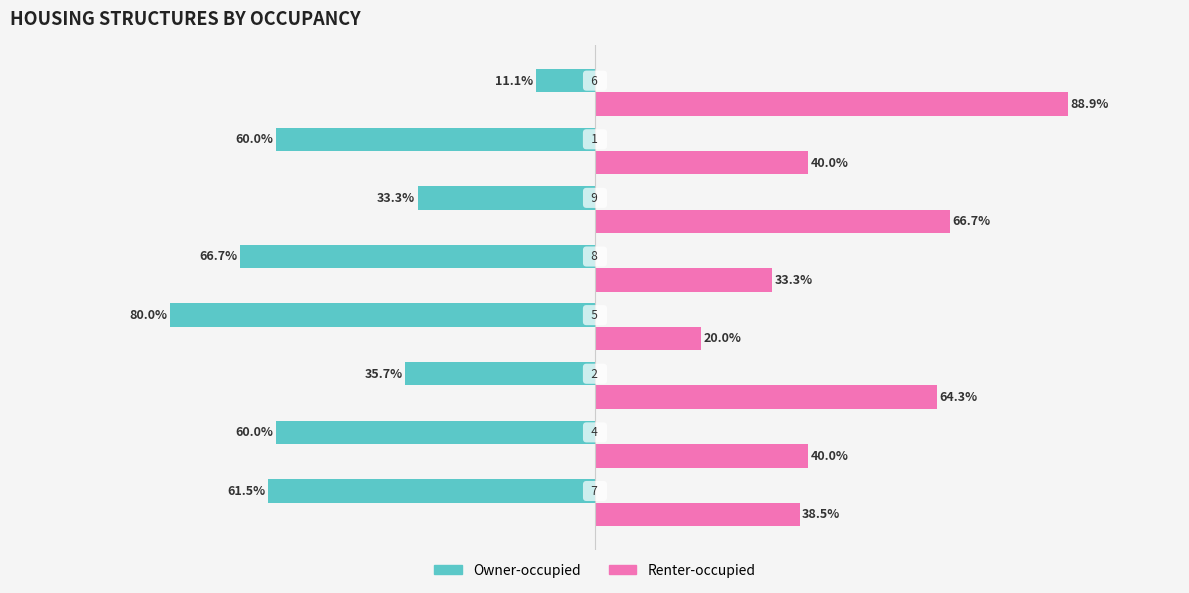

What are all the series names shown in the legend?

Owner-occupied, Renter-occupied